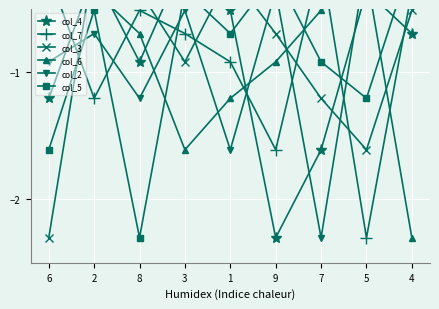

The col_4 series shows -2.3 at 9. True or false?

True